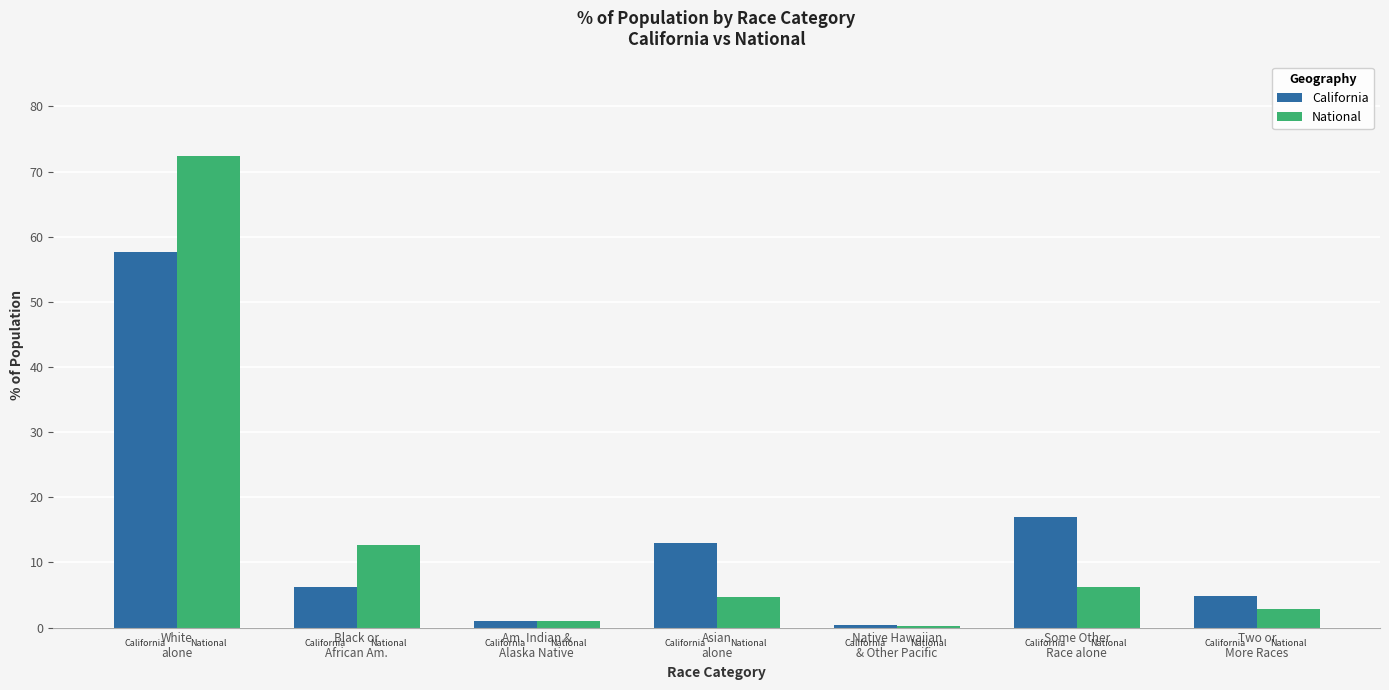

What is the sum of the National values at Native Hawaiian
& Other Pacific and Black or
African Am.?

12.8